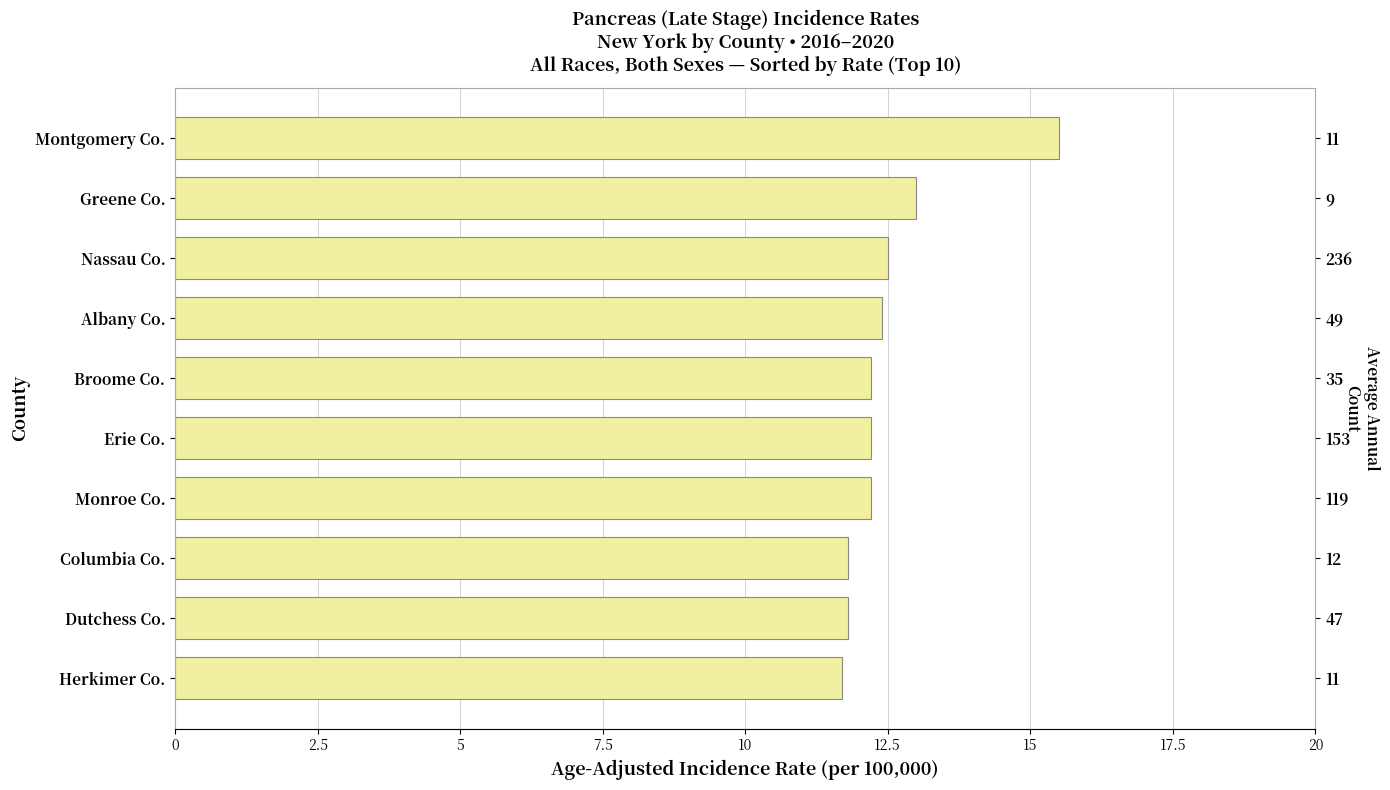

The value at Columbia Co. is 18.6. True or false?

False